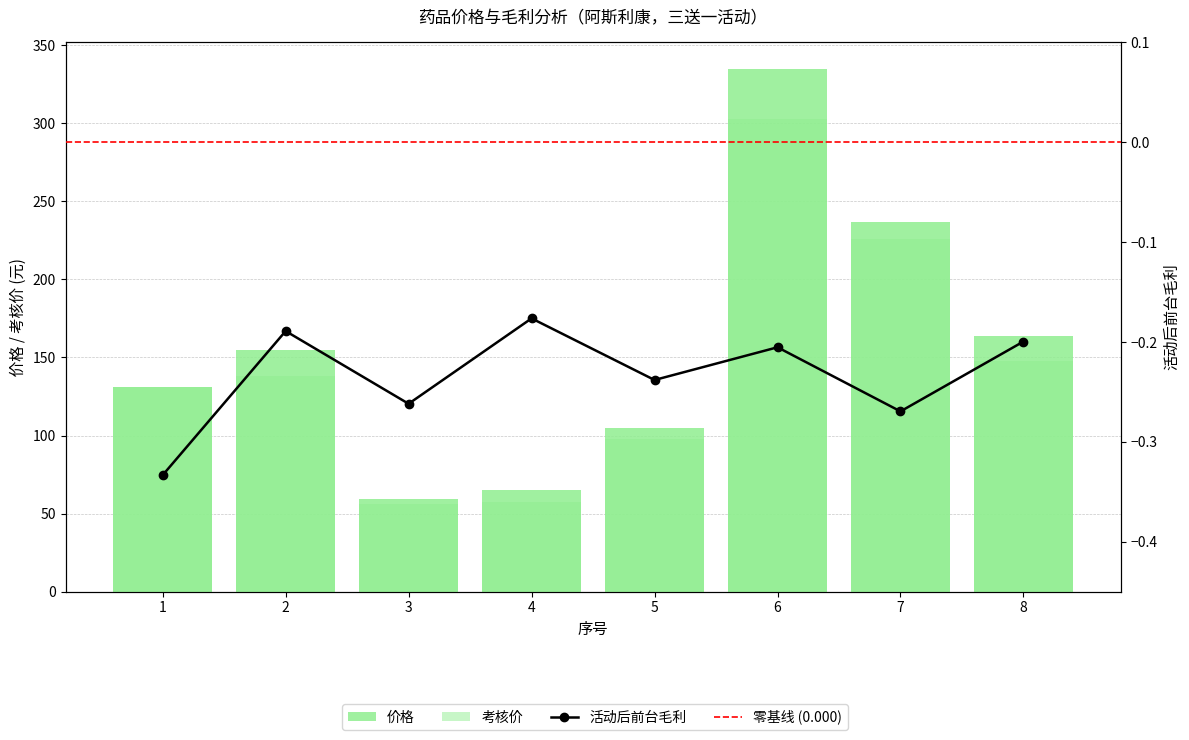

Between 2 and 4, which series saw the biggest shift?

价格